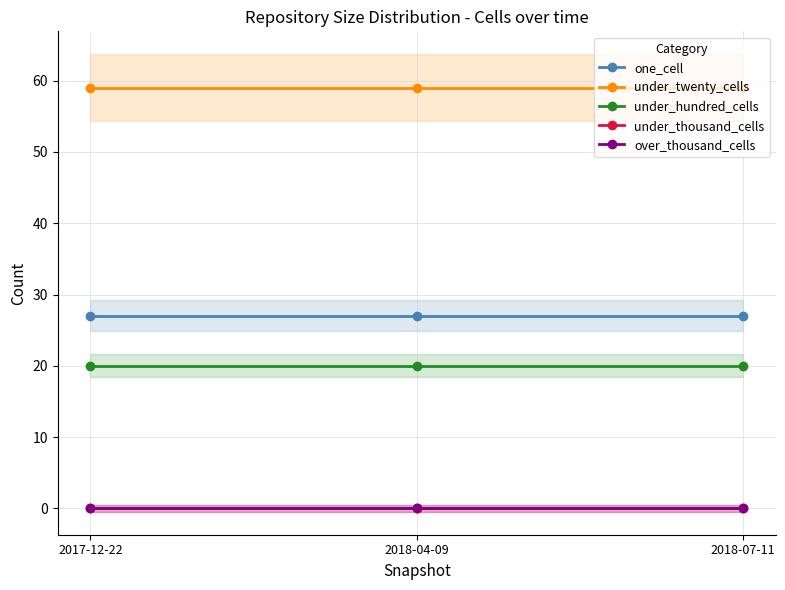

Which series has the largest total across all categories?

under_twenty_cells